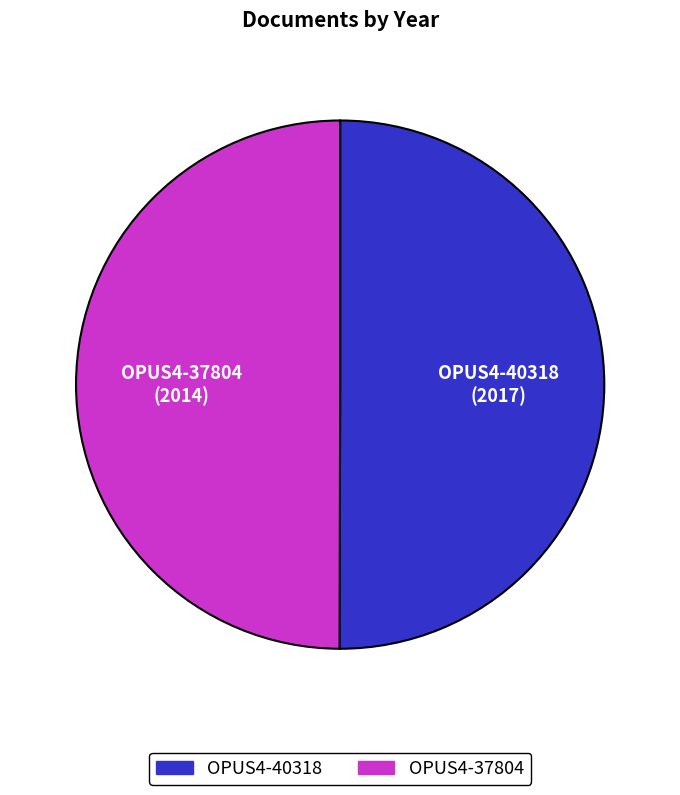

Combined, do OPUS4-37804 and OPUS4-40318 account for over 50%?

Yes